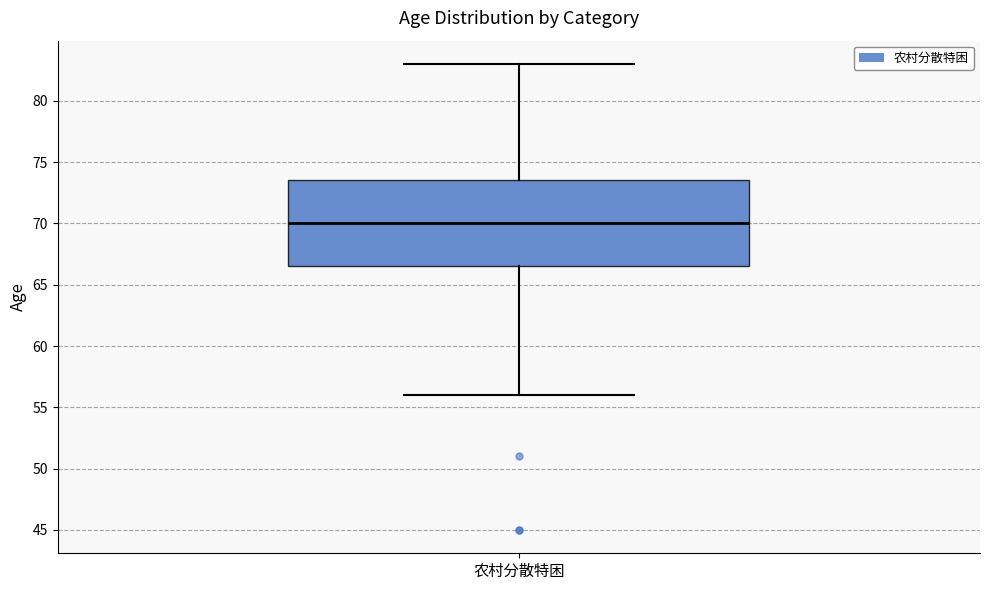

Read this box plot against the y-axis: the position of the median line, the range covered by the box, and the ends of both whiskers. The values are not printed on the chart, so give them approximately, as read against the axis.

median 70.0, box 66.5 to 73.5, whiskers 56.0 to 83.0